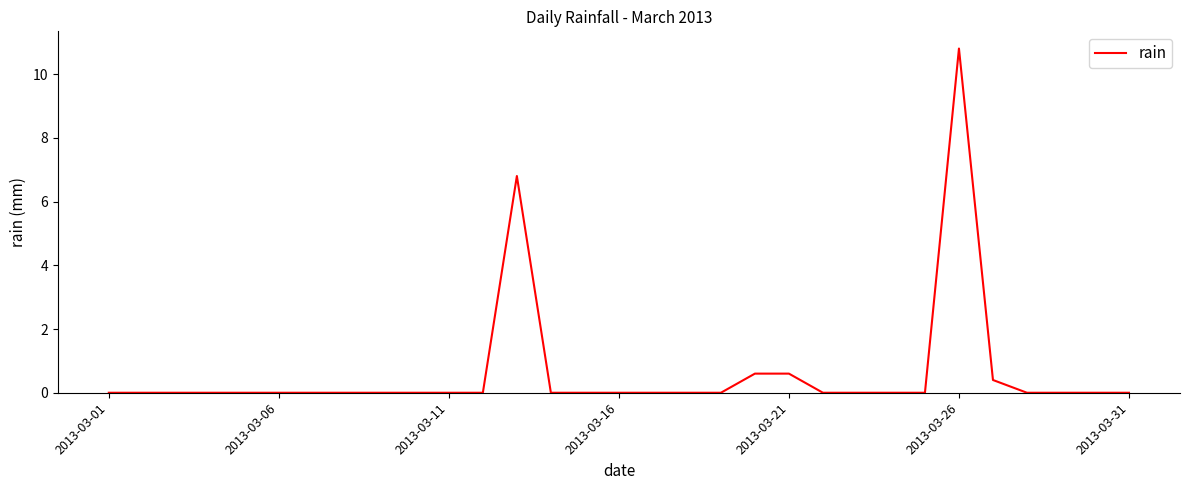

Reading left to right, extract all data points from this chart.

0.0	0.0	0.0	0.0	0.0	0.0	0.0	0.0	0.0	0.0	0.0	0.0	6.8	0.0	0.0	0.0	0.0	0.0	0.0	0.6	0.6	0.0	0.0	0.0	0.0	10.8	0.4	0.0	0.0	0.0	0.0